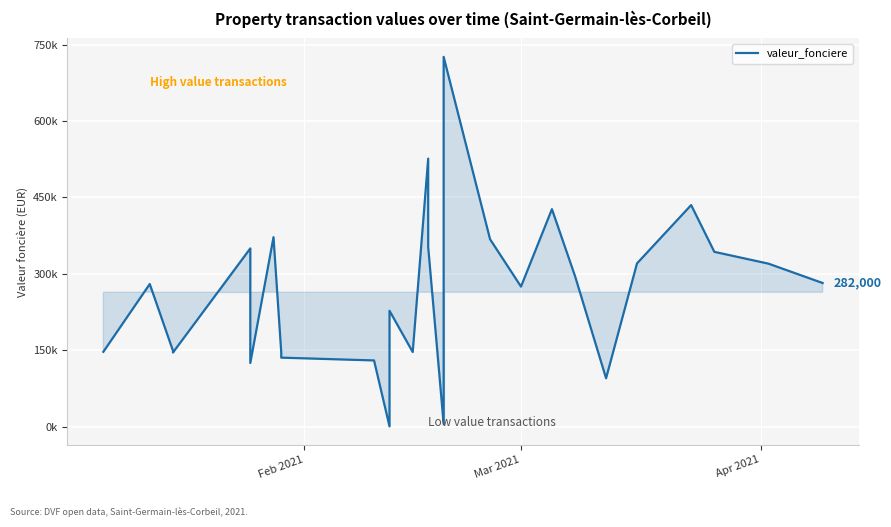

What is the average value?

263902